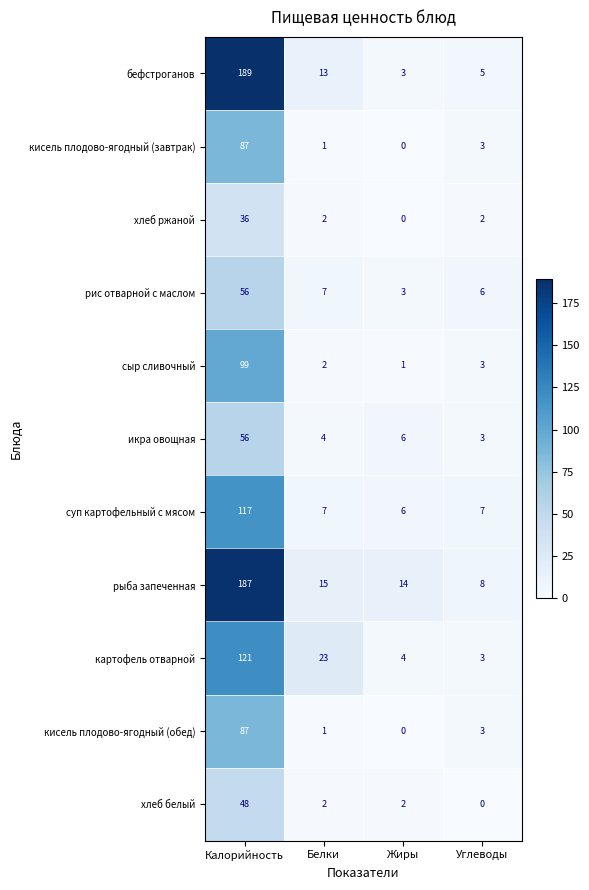

The value of суп картофельный с мясом at Белки is 2. True or false?

False